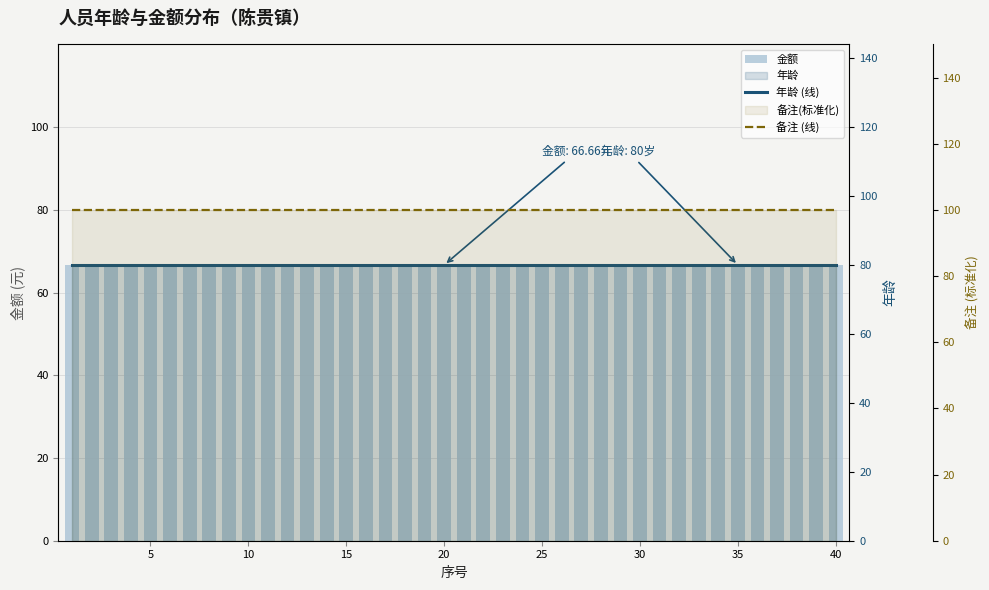

Reading right to left, what are all the values shown in this chart?

金额: 66.7	66.7	66.7	66.7	66.7	66.7	66.7	66.7	66.7	66.7	66.7	66.7	66.7	66.7	66.7	66.7	66.7	66.7	66.7	66.7	66.7	66.7	66.7	66.7	66.7	66.7	66.7	66.7	66.7	66.7	66.7	66.7	66.7	66.7	66.7	66.7	66.7	66.7	66.7	66.7
年龄 (线): 80.0	80.0	80.0	80.0	80.0	80.0	80.0	80.0	80.0	80.0	80.0	80.0	80.0	80.0	80.0	80.0	80.0	80.0	80.0	80.0	80.0	80.0	80.0	80.0	80.0	80.0	80.0	80.0	80.0	80.0	80.0	80.0	80.0	80.0	80.0	80.0	80.0	80.0	80.0	80.0
备注 (线): 100.0	100.0	100.0	100.0	100.0	100.0	100.0	100.0	100.0	100.0	100.0	100.0	100.0	100.0	100.0	100.0	100.0	100.0	100.0	100.0	100.0	100.0	100.0	100.0	100.0	100.0	100.0	100.0	100.0	100.0	100.0	100.0	100.0	100.0	100.0	100.0	100.0	100.0	100.0	100.0